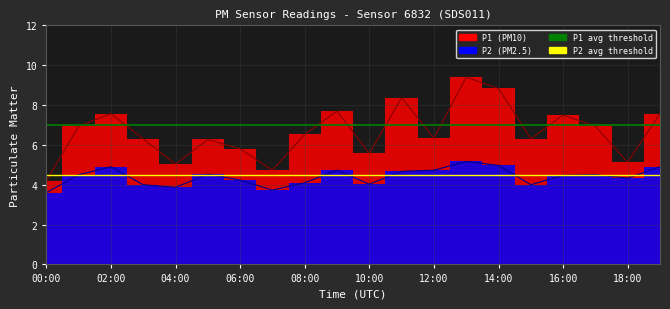

Where is P1 avg threshold nearest to the value 7?

00:00